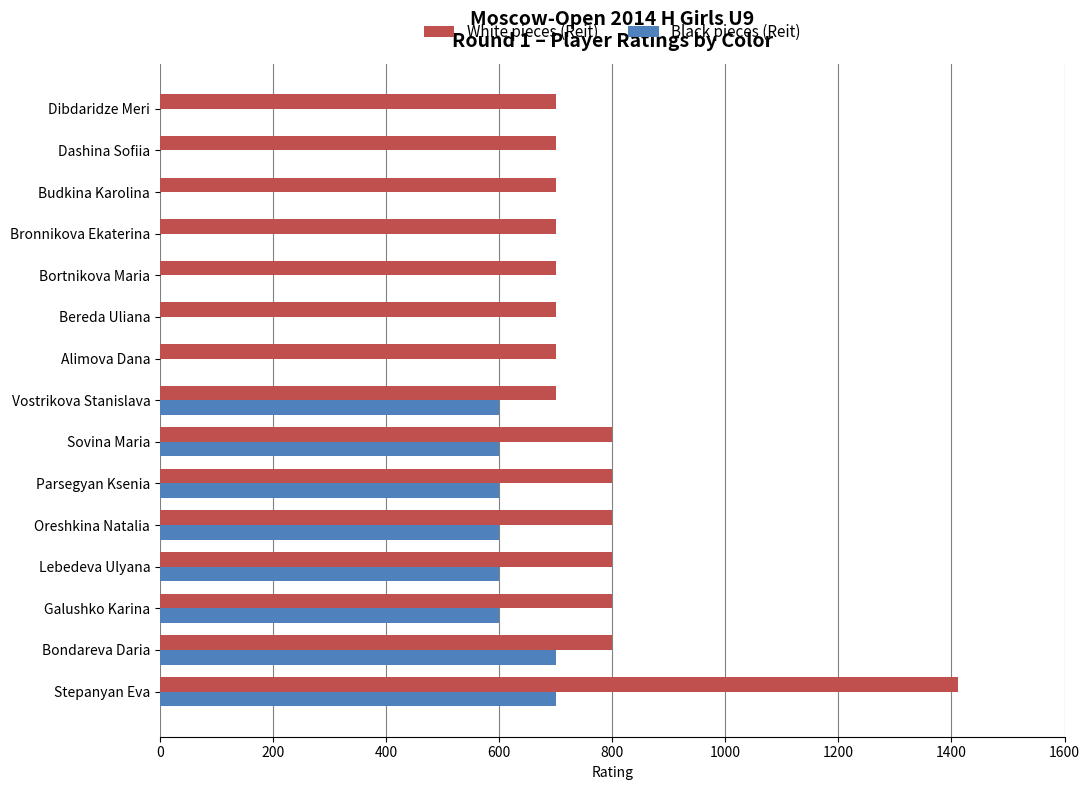

At which category is the sum across all series the highest?

Stepanyan Eva